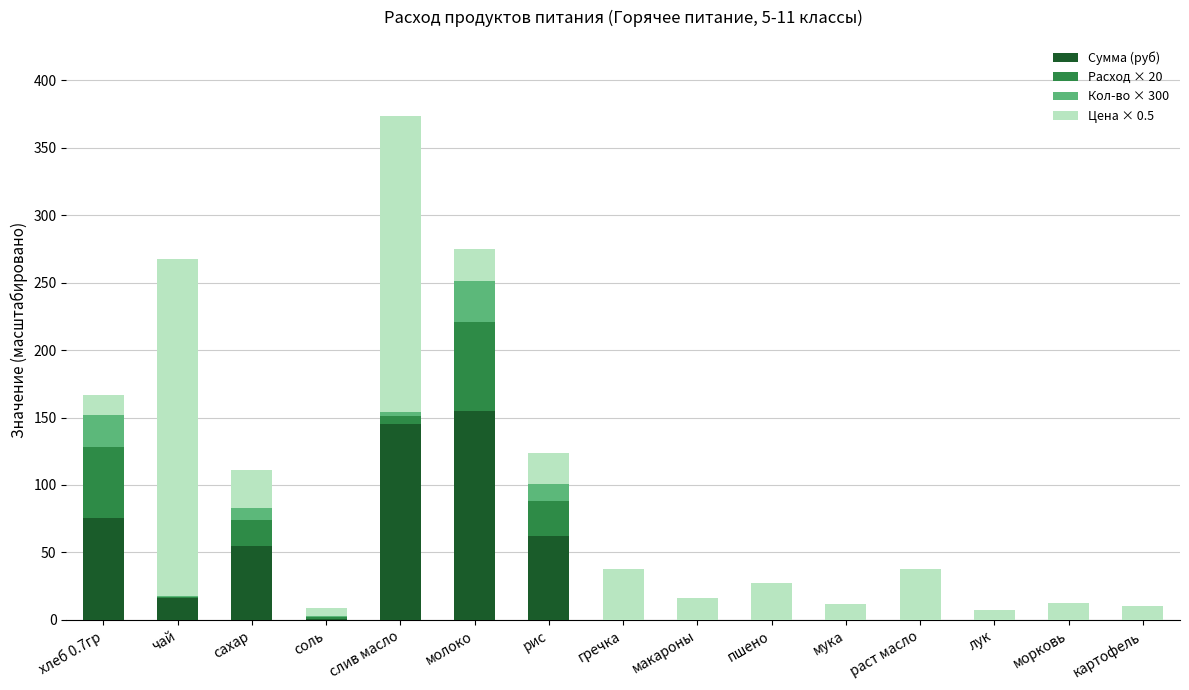

At which category is the sum across all series the highest?

слив масло